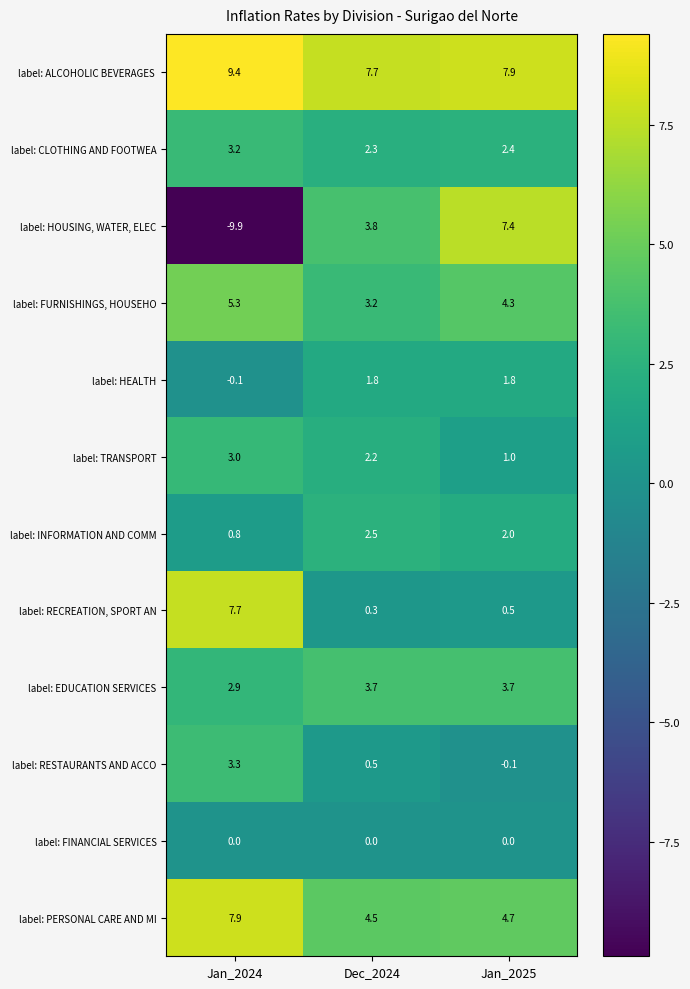

Between Dec_2024 and Jan_2025, which series saw the biggest shift?

label: HOUSING, WATER, ELEC